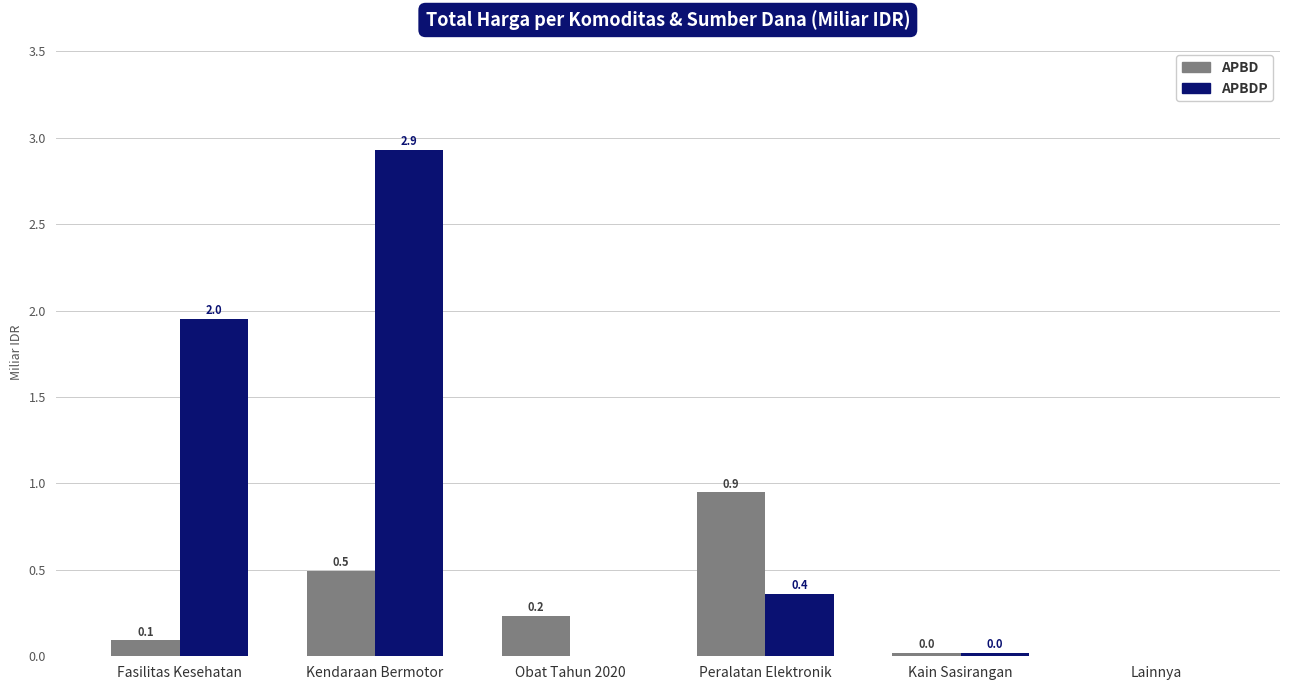

Which series has the largest total across all categories?

APBDP